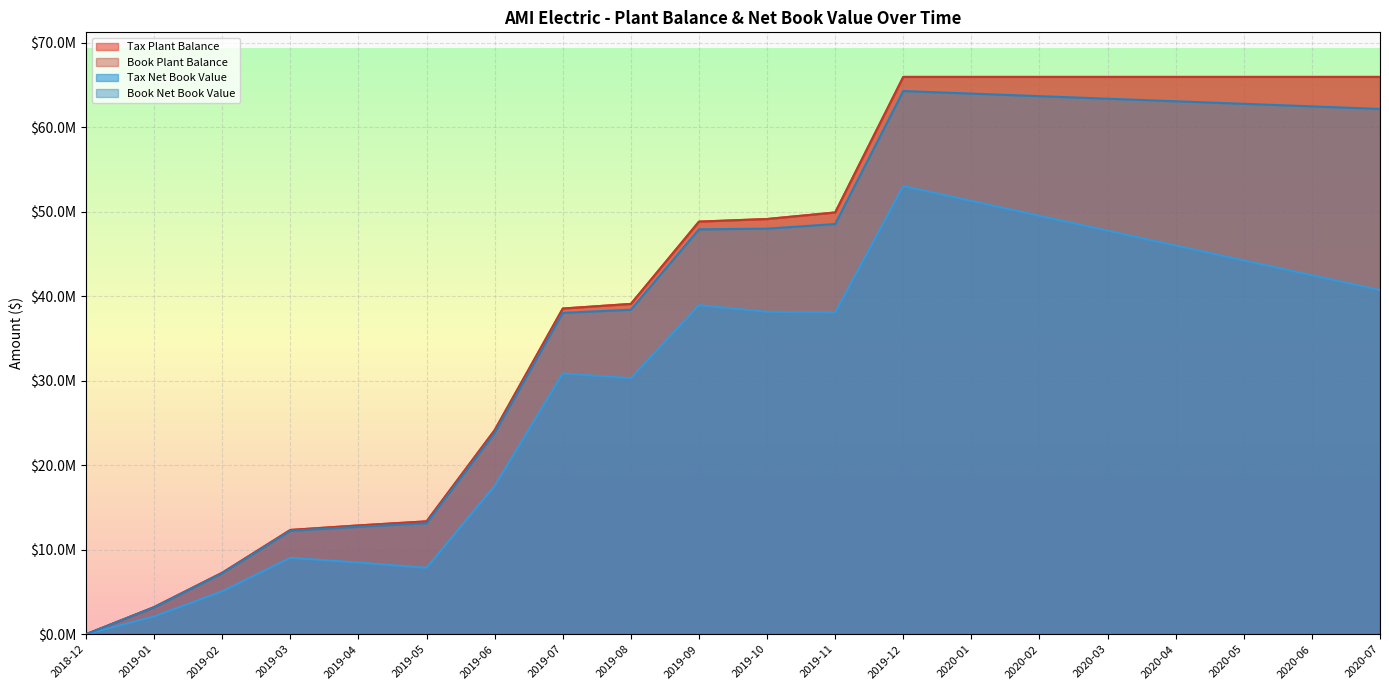

How many values in the Tax Plant Balance series exceed 49121552?

10